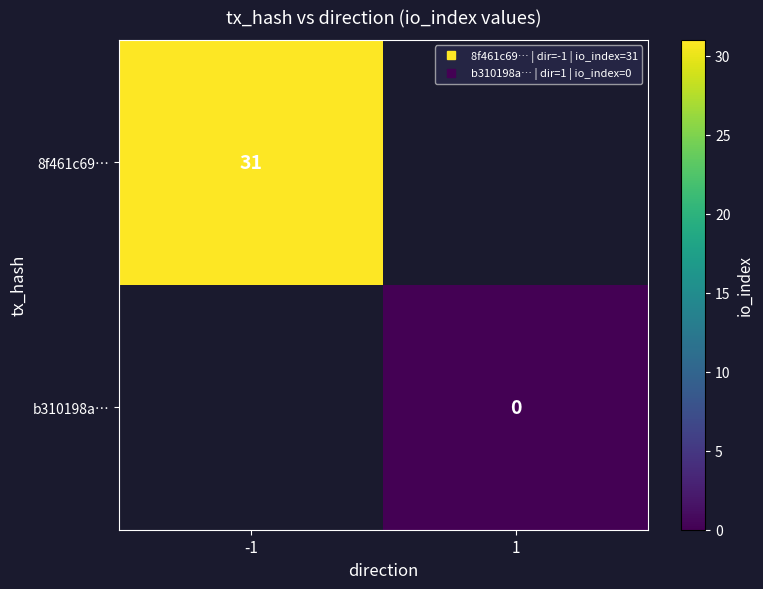

Rank the series by their maximum value, from lowest to highest.

8f461c69…, b310198a…